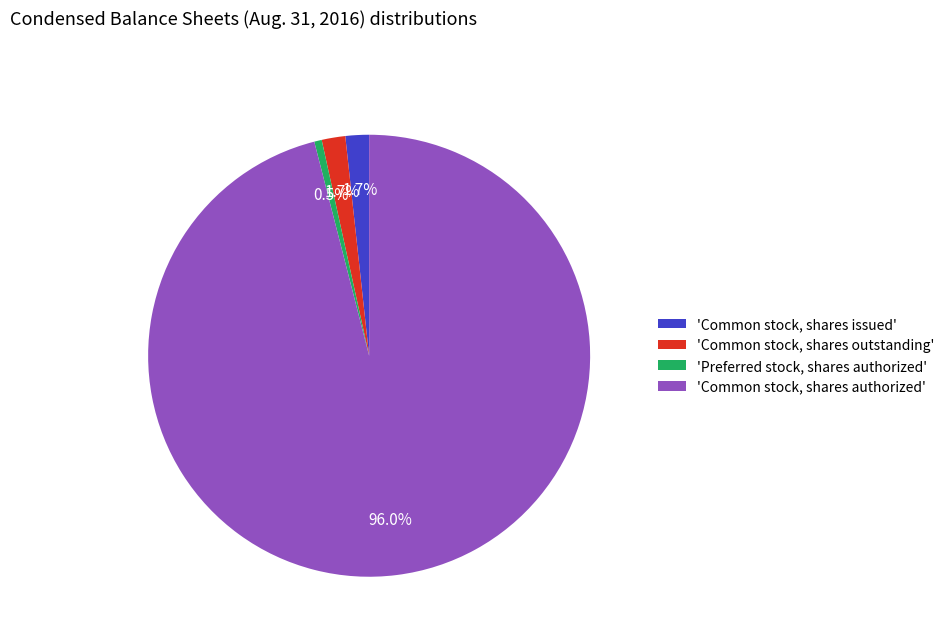

How many segments does this pie chart have?

4